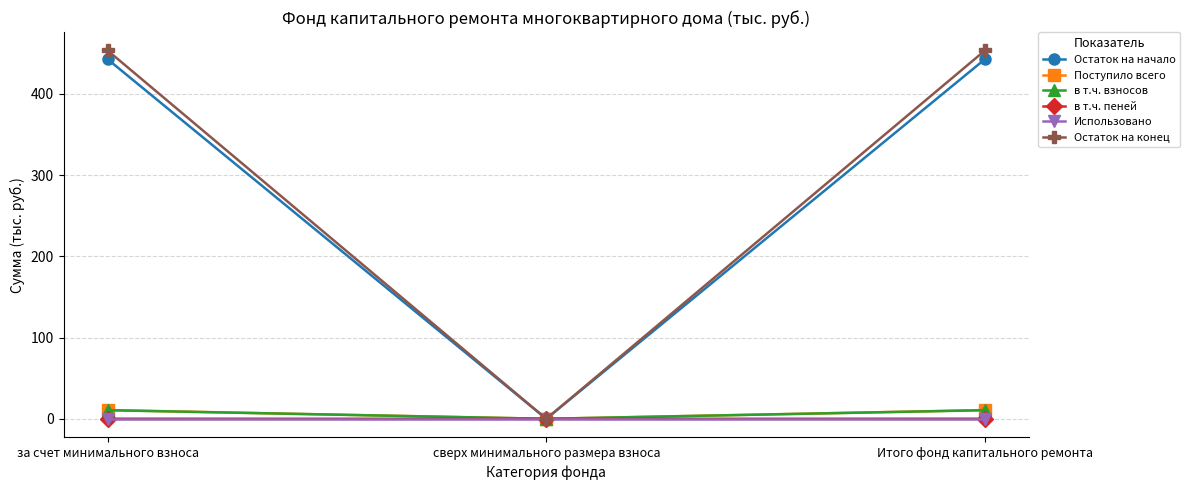

What is the label of the 2nd point from the right?

сверх минимального размера взноса